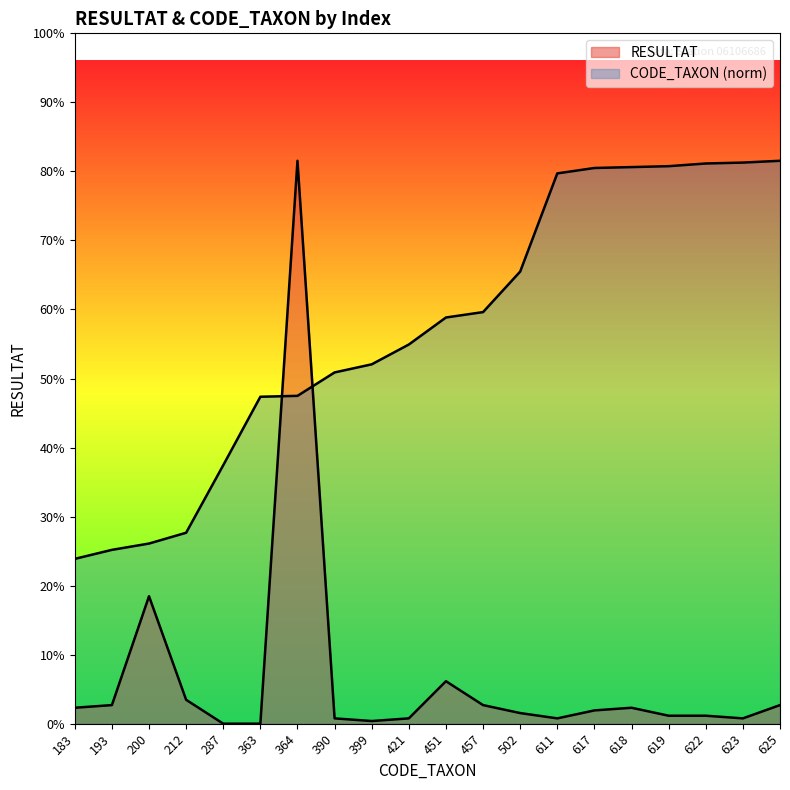

At which category is the sum across all series the highest?

364